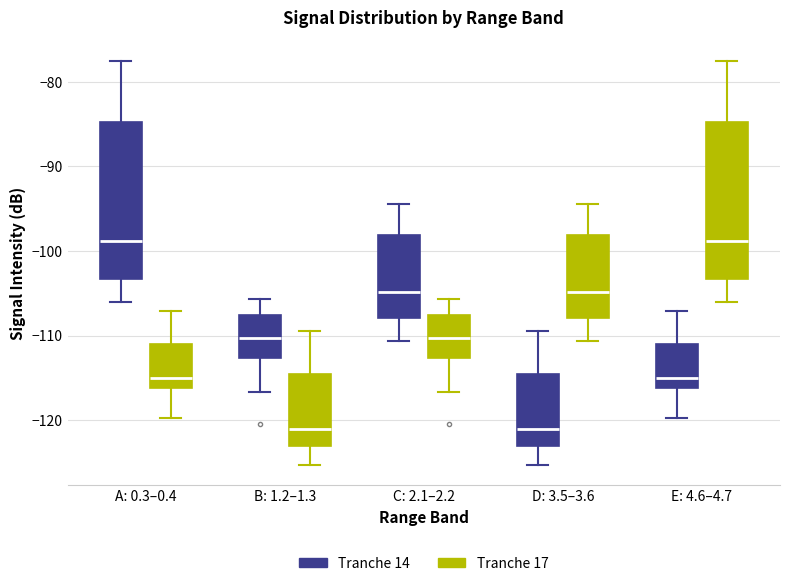

Reading left to right, read every box against the y-axis: the position of its median line, the range the box covers, and the ends of its whiskers. The values are not printed on the chart, so give them approximately, as read against the axis.

A: 0.3–0.4 (Tranche 14): median -99, box -103 to -85, whiskers -106 to -77
A: 0.3–0.4 (Tranche 17): median -115, box -116 to -111, whiskers -120 to -107
B: 1.2–1.3 (Tranche 14): median -110, box -113 to -108, whiskers -117 to -106
B: 1.2–1.3 (Tranche 17): median -121, box -123 to -114, whiskers -125 to -109
C: 2.1–2.2 (Tranche 14): median -105, box -108 to -98, whiskers -111 to -94
C: 2.1–2.2 (Tranche 17): median -110, box -113 to -108, whiskers -117 to -106
D: 3.5–3.6 (Tranche 14): median -121, box -123 to -114, whiskers -125 to -109
D: 3.5–3.6 (Tranche 17): median -105, box -108 to -98, whiskers -111 to -94
E: 4.6–4.7 (Tranche 14): median -115, box -116 to -111, whiskers -120 to -107
E: 4.6–4.7 (Tranche 17): median -99, box -103 to -85, whiskers -106 to -77